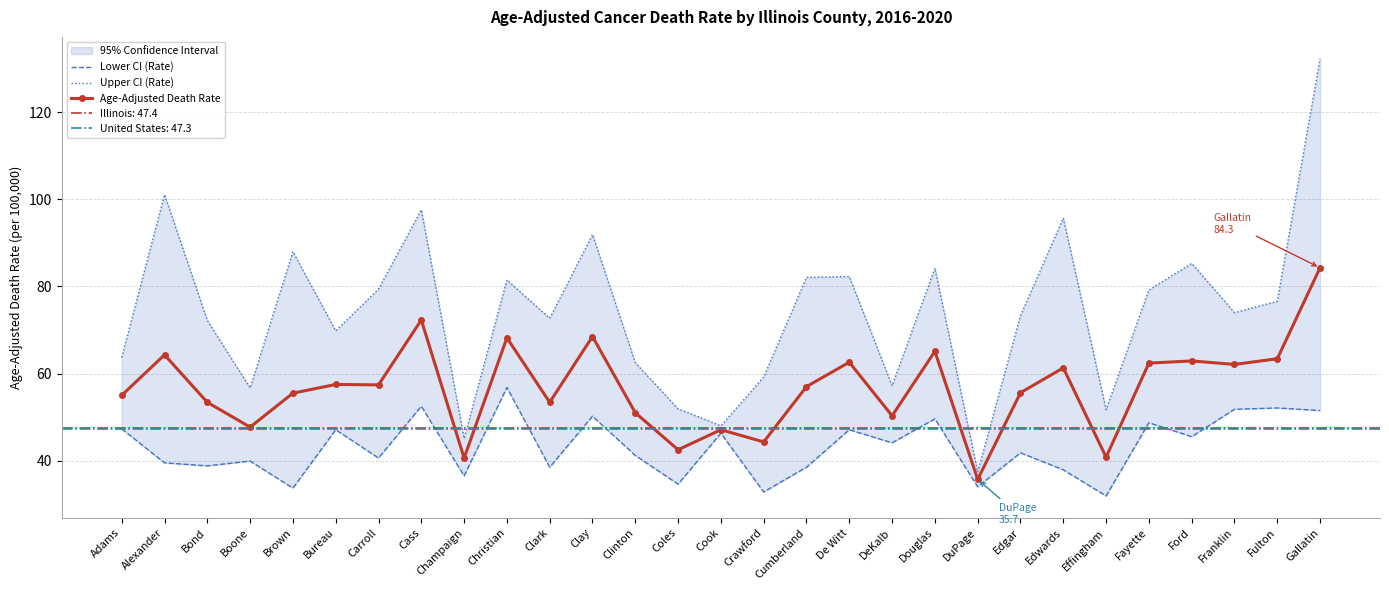

Between Cass and DeKalb, which series saw the biggest shift?

Upper CI (Rate)